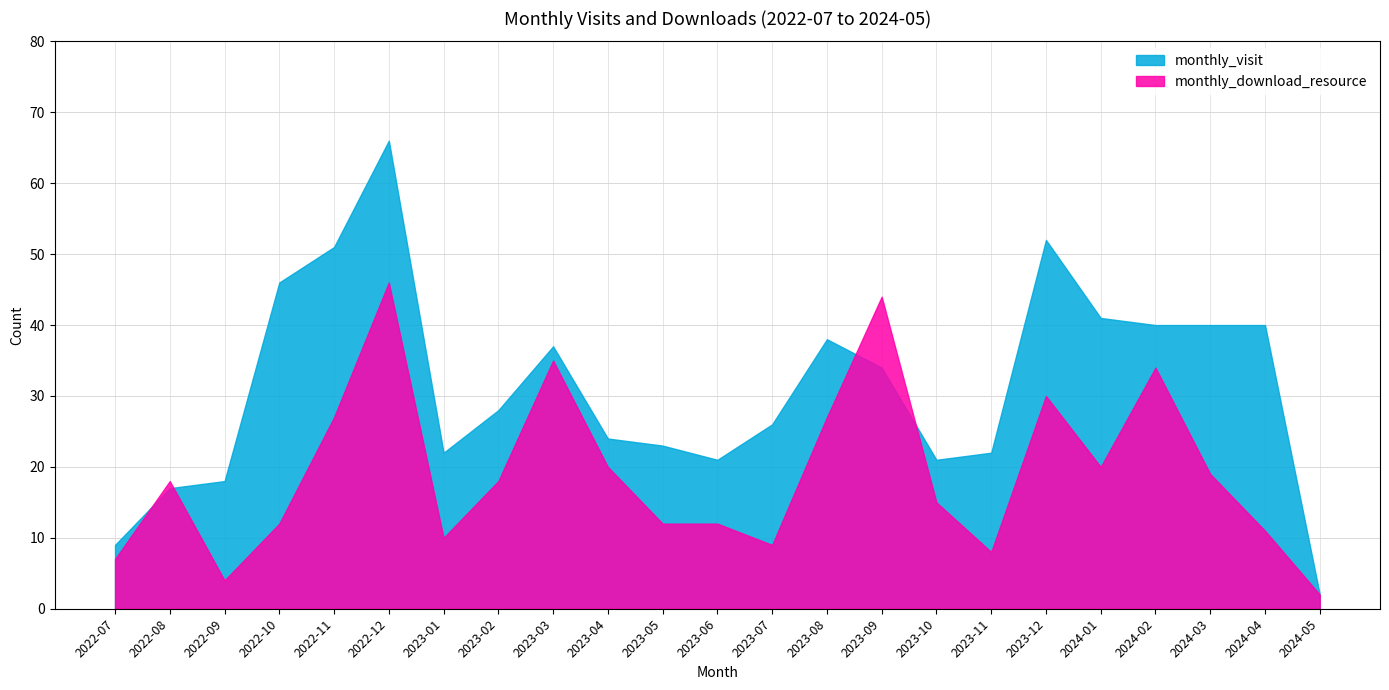

What is the difference between the highest and lowest values at 2023-01?

12